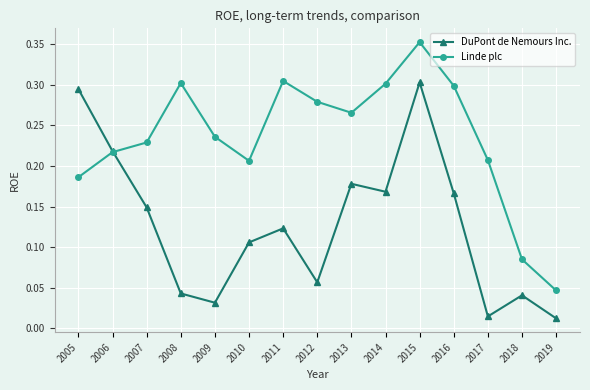

Which series has the largest total across all categories?

Linde plc